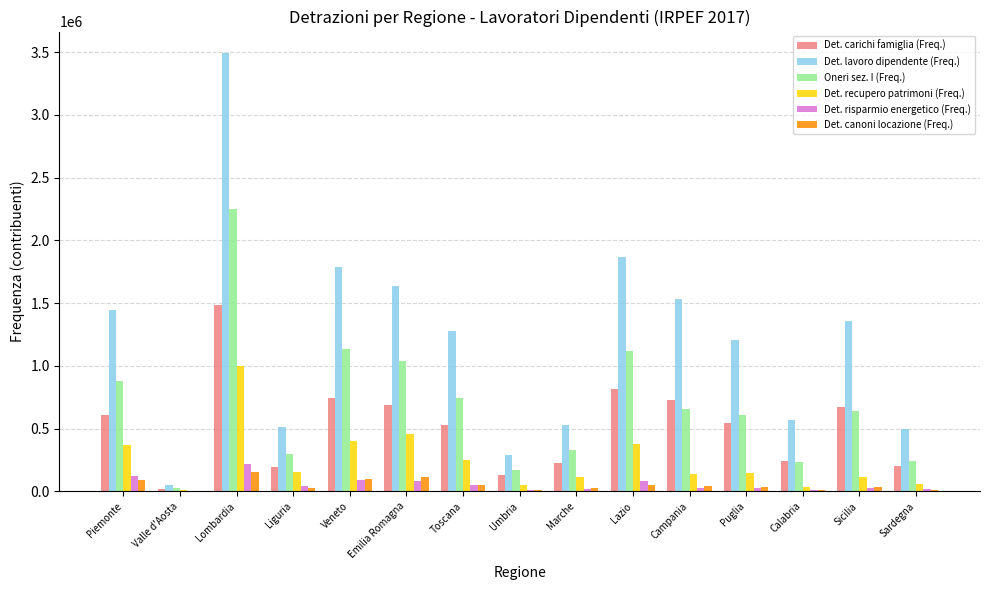

Which category has the highest value in the Det. risparmio energetico (Freq.) series?

Lombardia